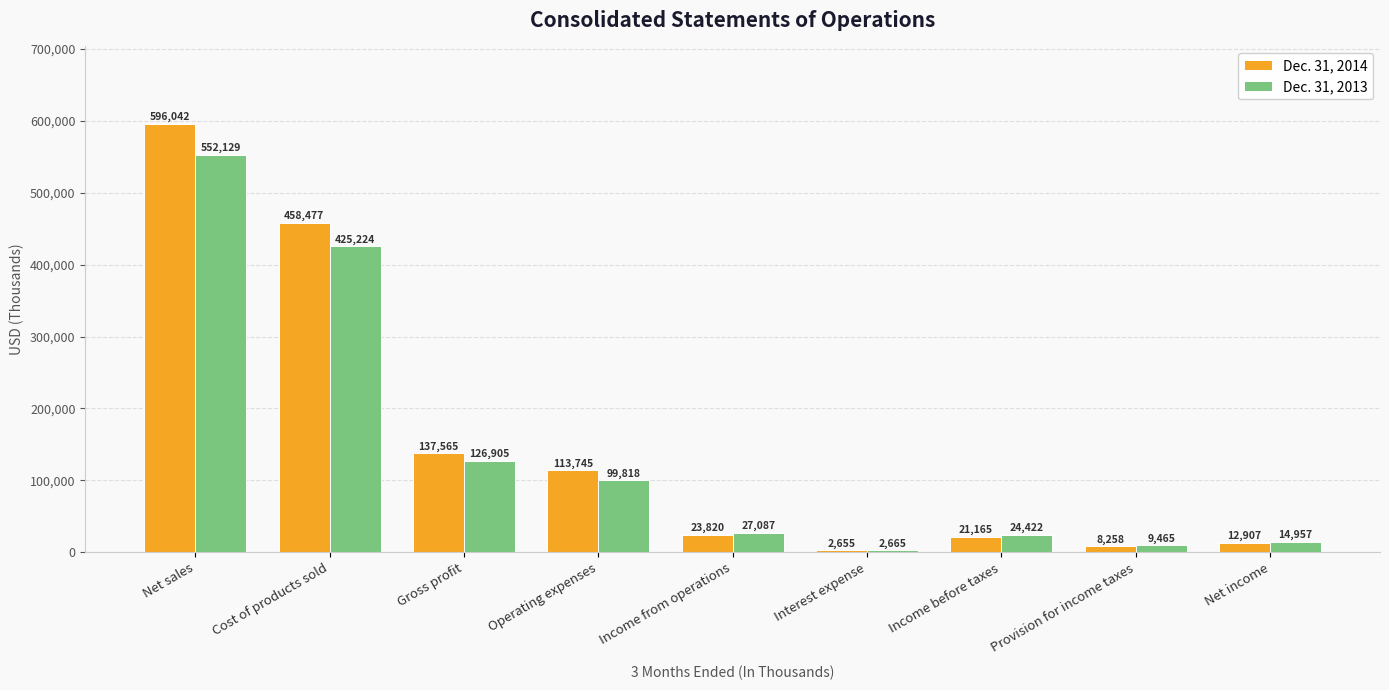

Are the bars grouped side by side (vs. stacked)?

Yes